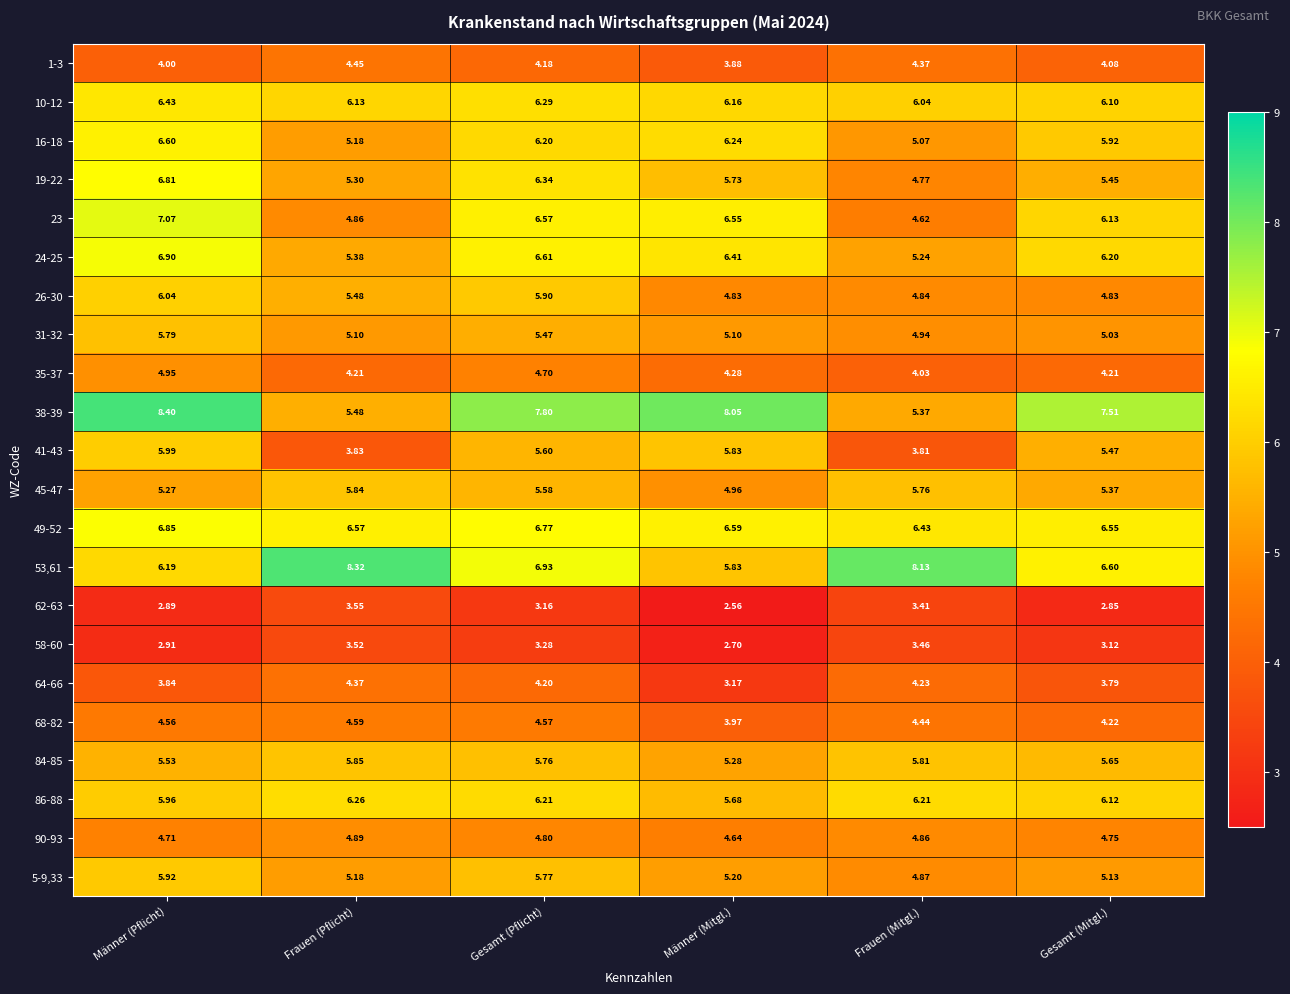

At which label does 58-60 reach its minimum?

Männer (Mitgl.)